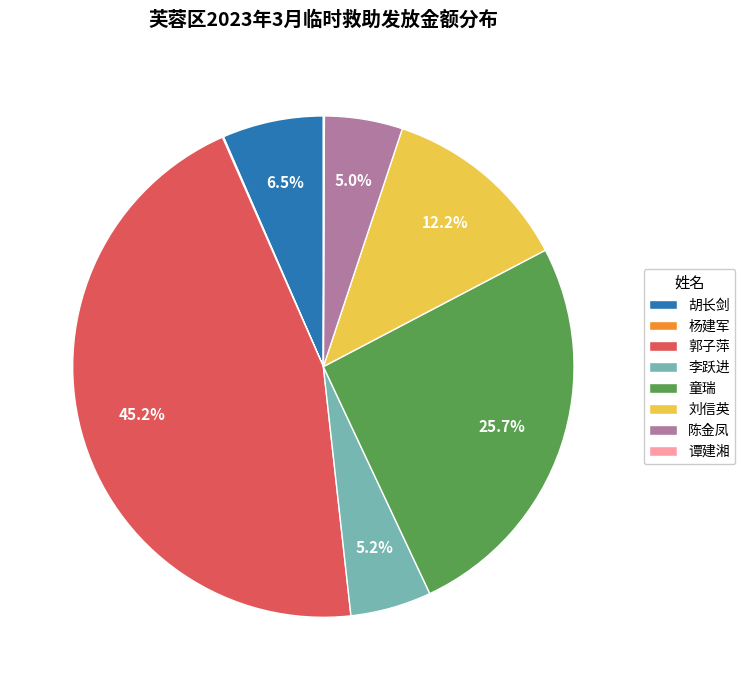

To the nearest percent, what is the combined percentage of 刘信英 and 李跃进?

17%